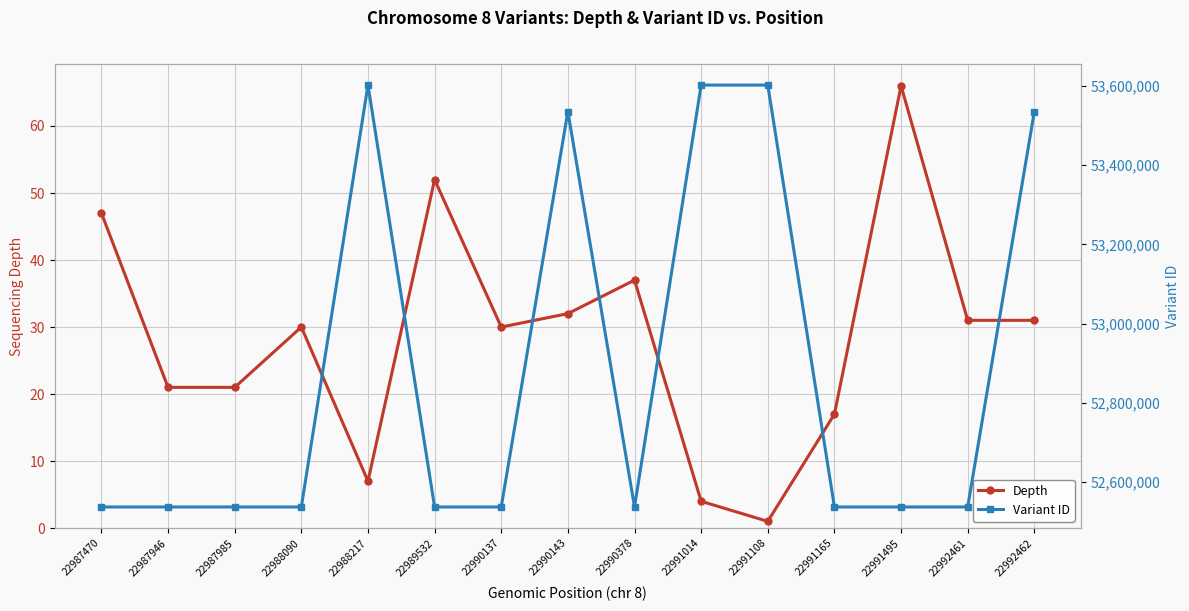

Reading left to right, extract all data points from this chart.

Depth: 47	21	21	30	7	52	30	32	37	4	1	17	66	31	31
Variant ID: 52537165	52537167	52537169	52537171	53602073	52537173	52537175	53535356	52537177	53602075	53602077	52537181	52537183	52537185	53535357